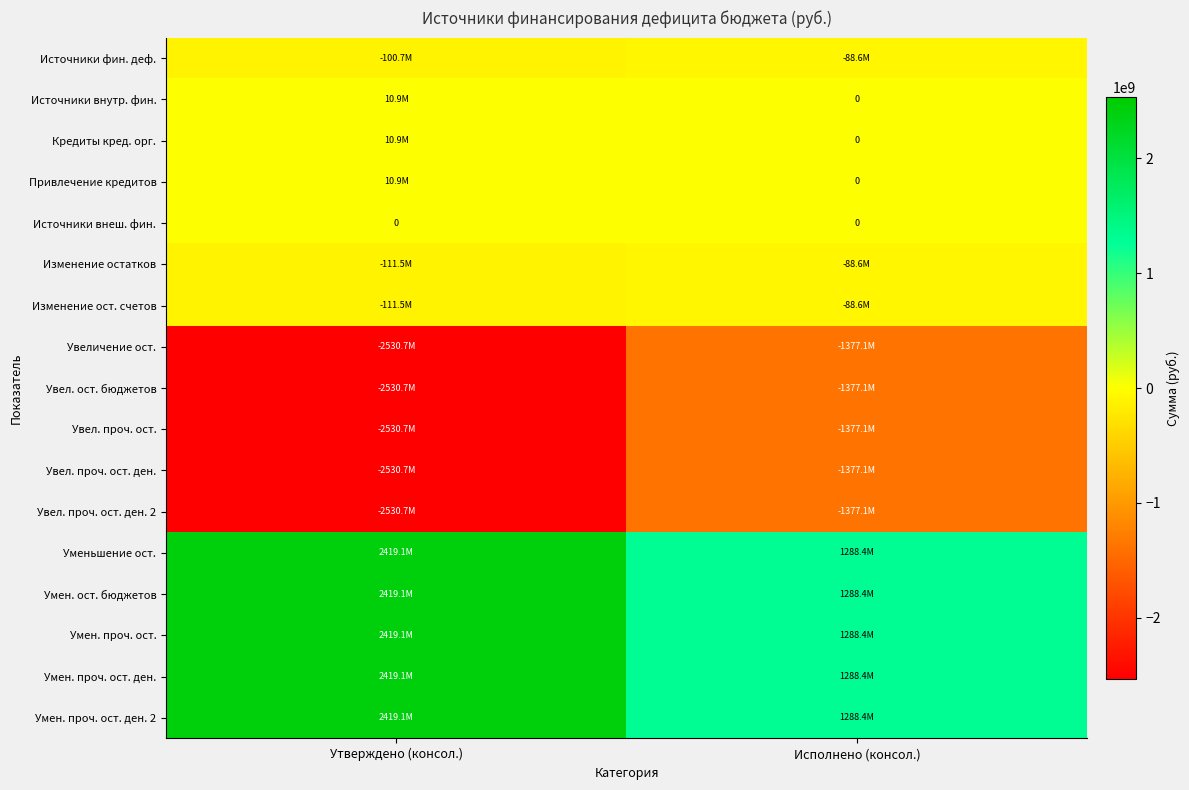

What is the difference between the highest and lowest values at Утверждено (консол.)?

4949795182.4